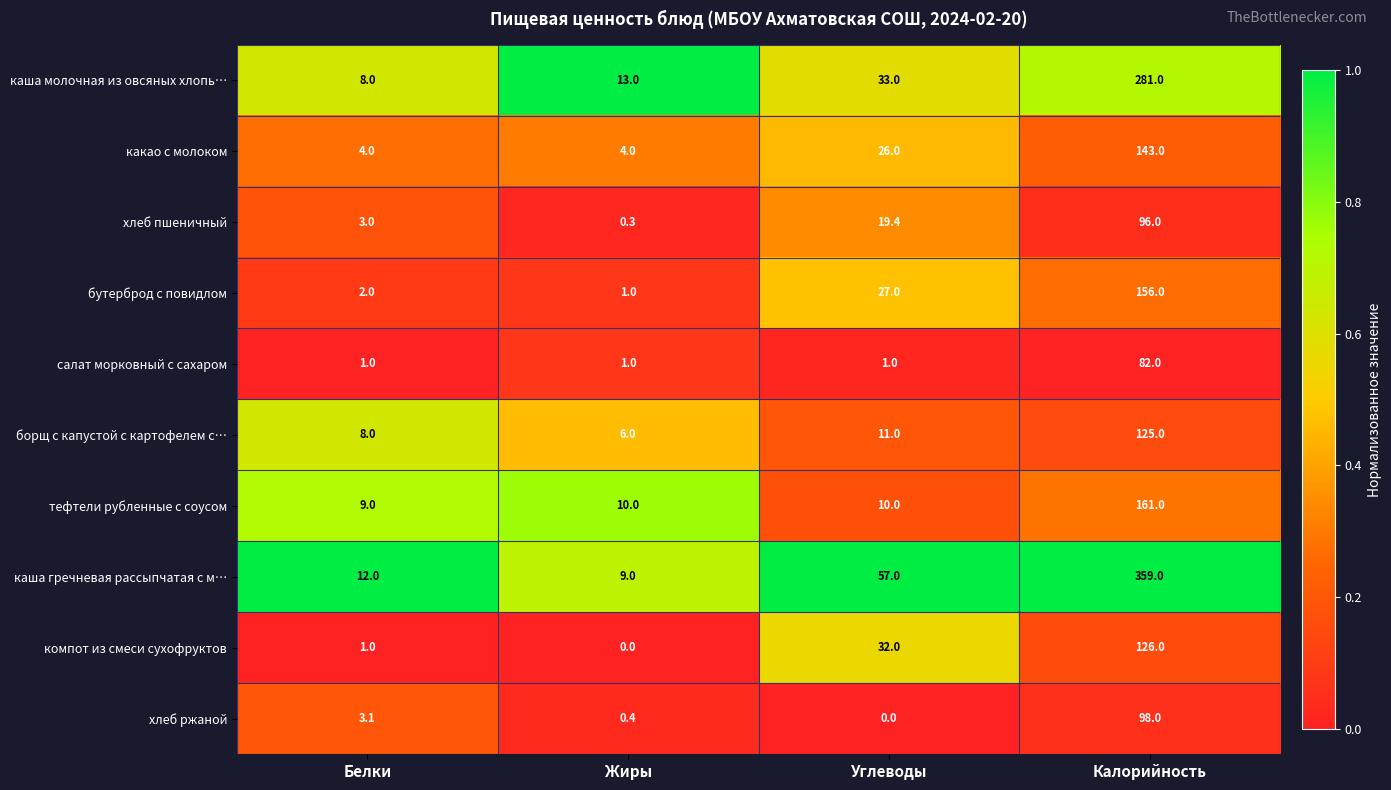

Is it true that хлеб ржаной equals 98.0 at Калорийность?

True